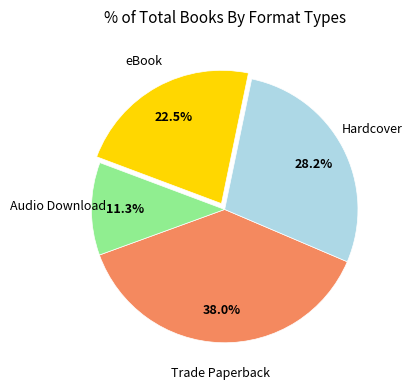

Does any single category account for the majority?

No